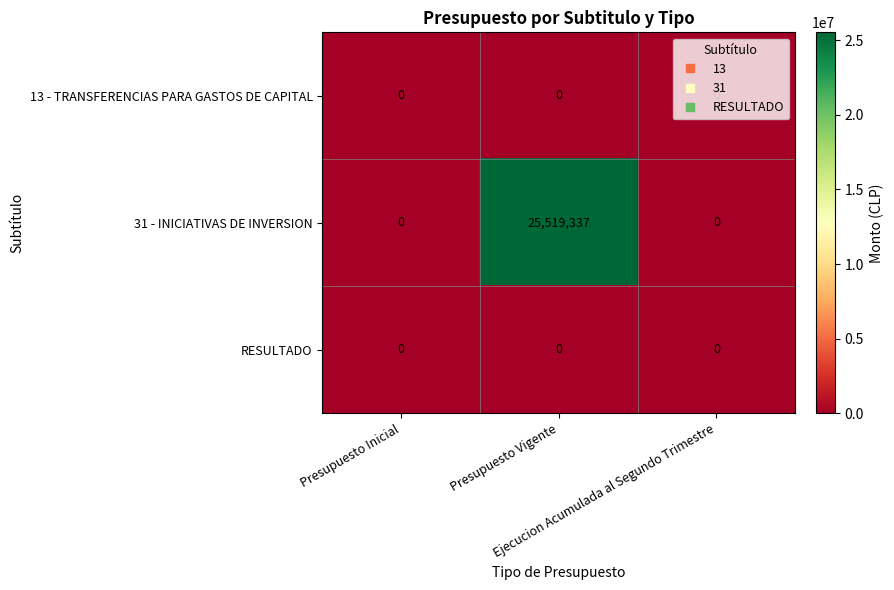

Which series has the largest range (max minus min)?

31 - INICIATIVAS DE INVERSION